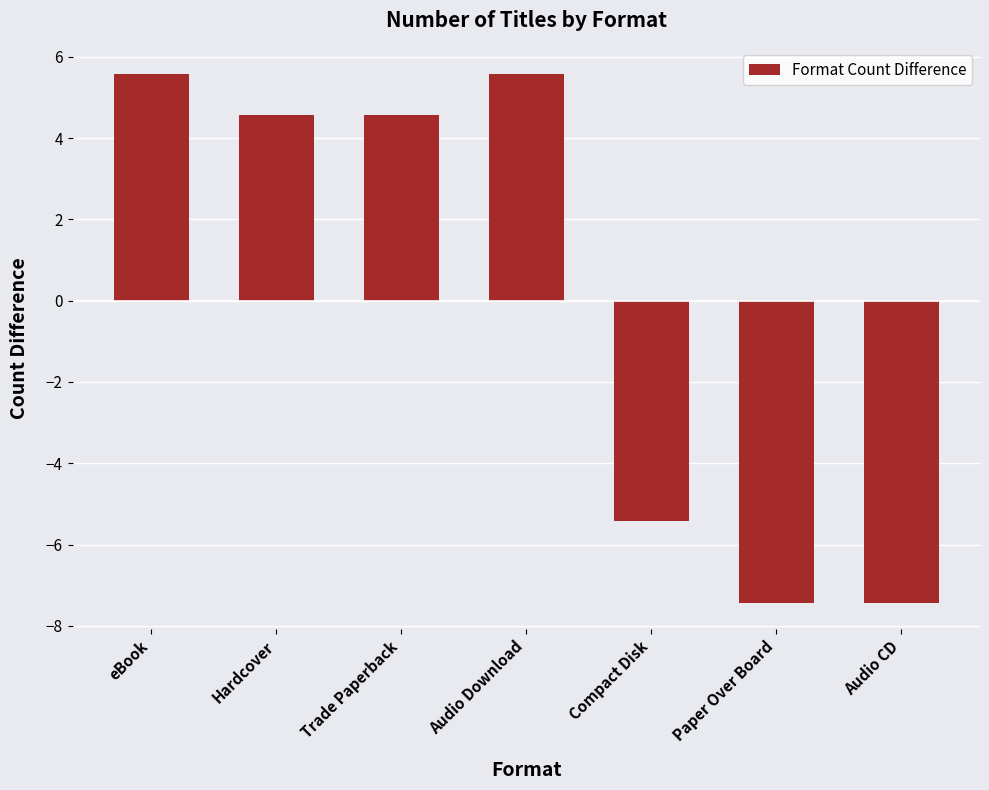

Between Paper Over Board and Trade Paperback, which is larger?

Trade Paperback